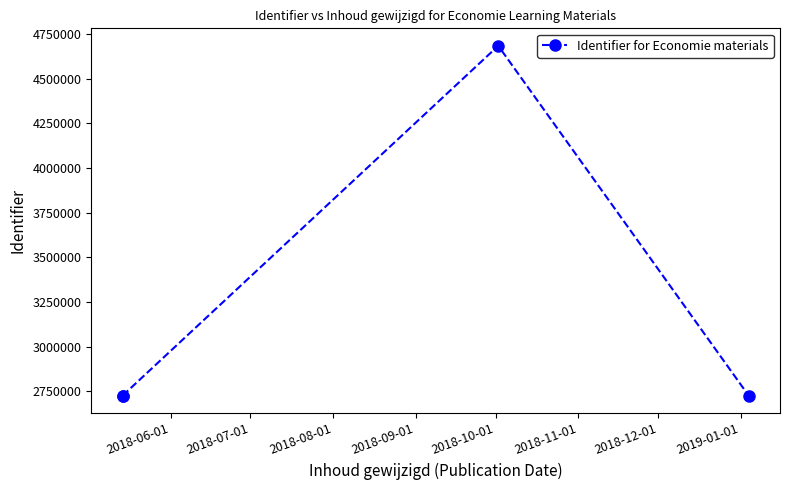

Approximately how many times larger is the value at 2018-09-01 compared to 2018-07-01?

1.0